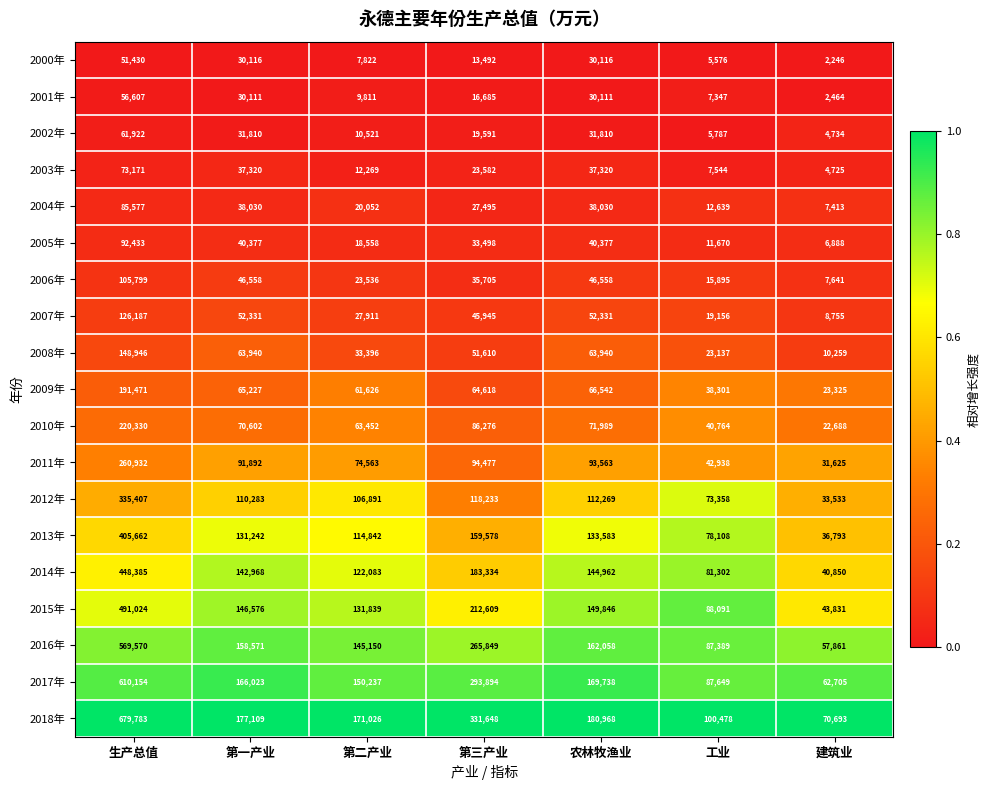

The 2010年 series shows 128897 at 农林牧渔业. True or false?

False